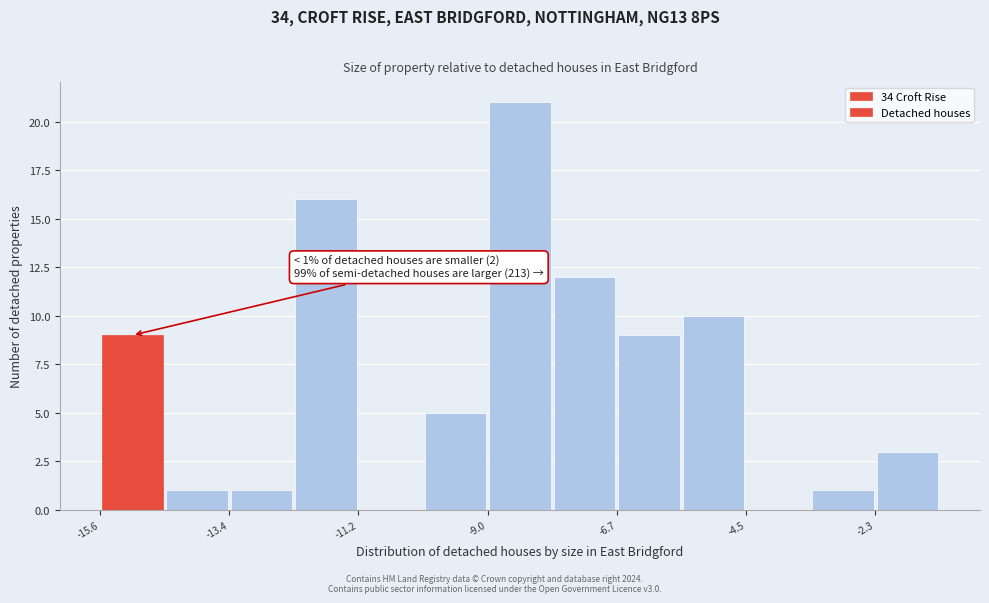

Around what value on the x-axis is the tallest bar? Give the approximate position of its centre, as read against the axis.

-8.5